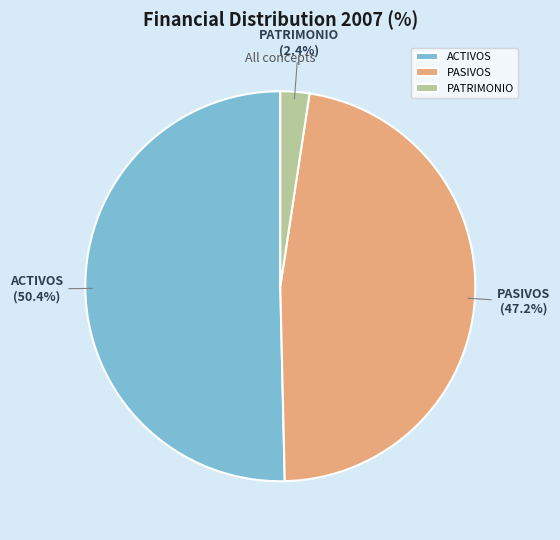

To the nearest percent, what percentage of the pie is PATRIMONIO?

2%